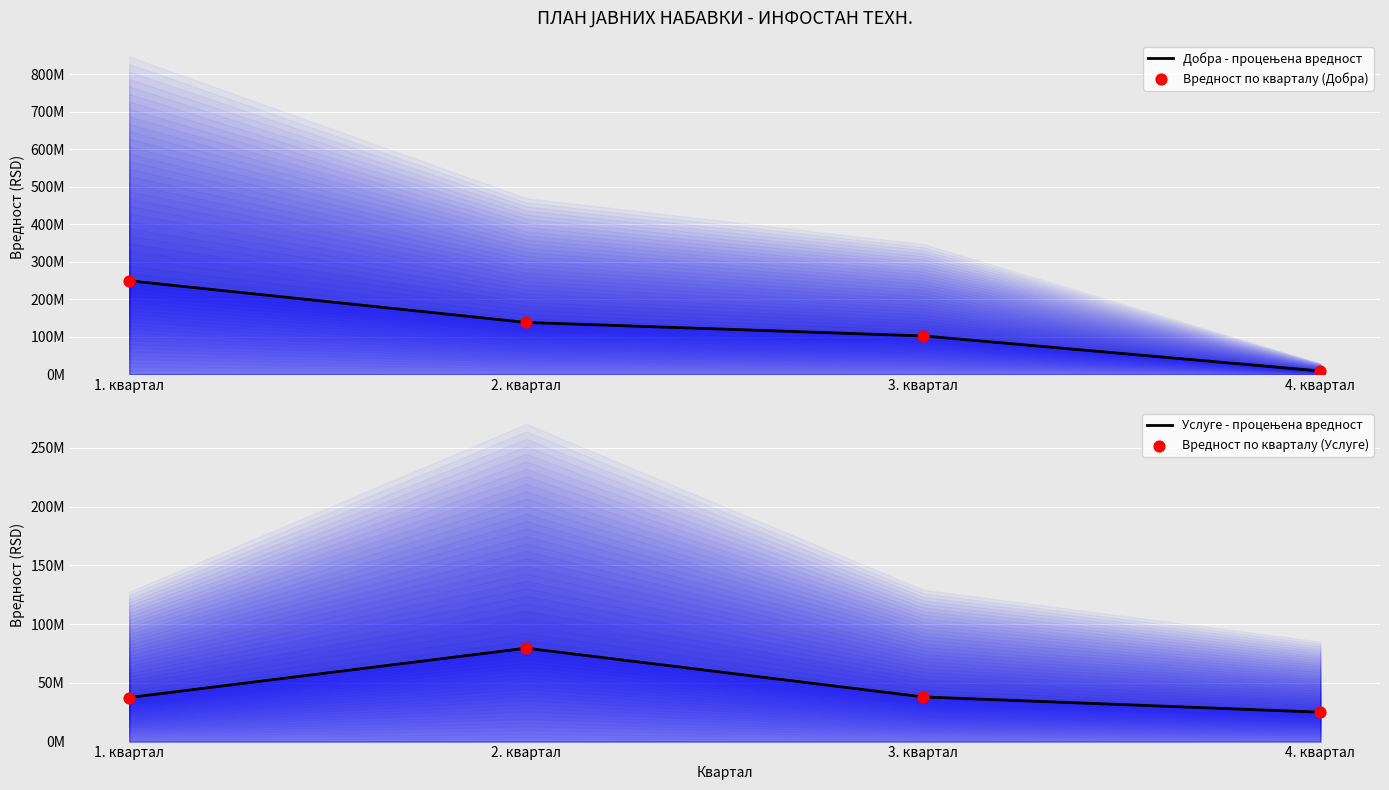

At which category is the sum across all series the highest?

1. квартал